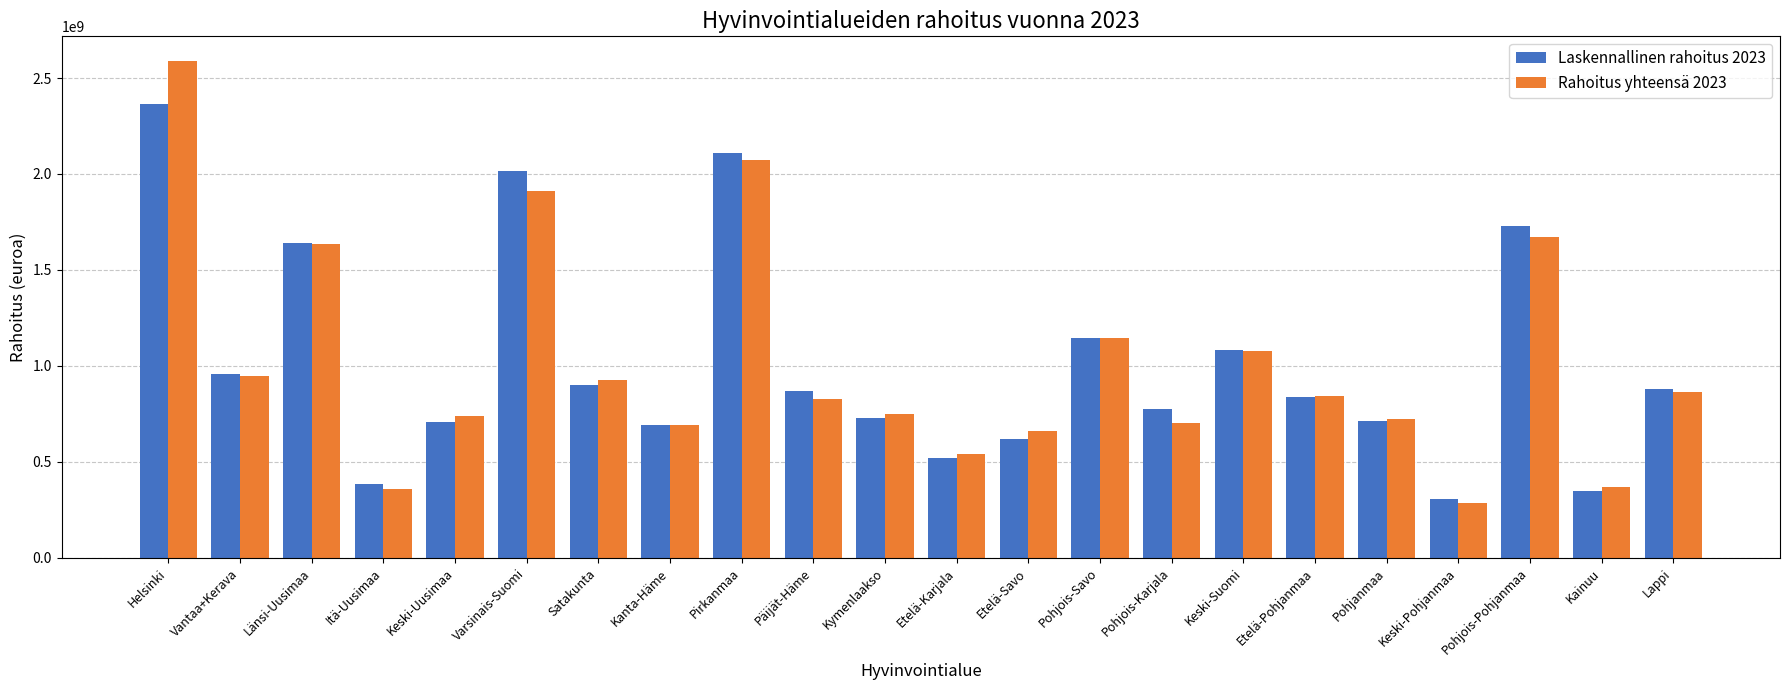

Which series changed the most between Pohjois-Savo and Pohjois-Karjala?

Rahoitus yhteensä 2023